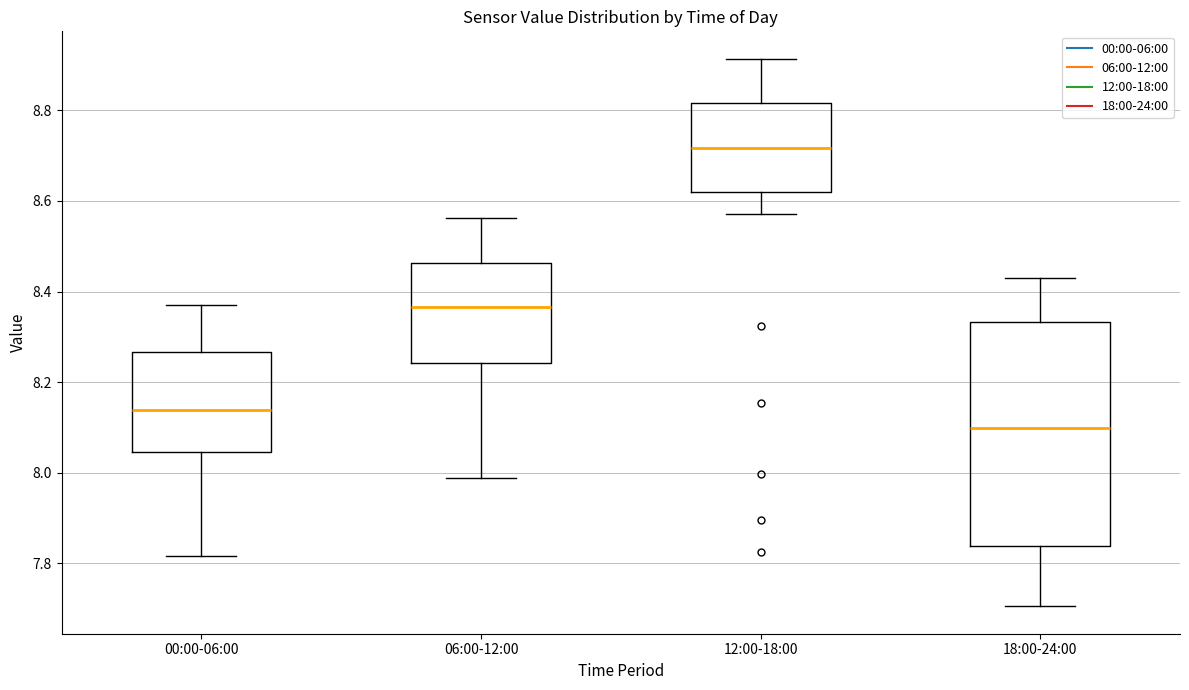

Comparing the boxes themselves (not the whiskers), which one is the tallest?

18:00-24:00